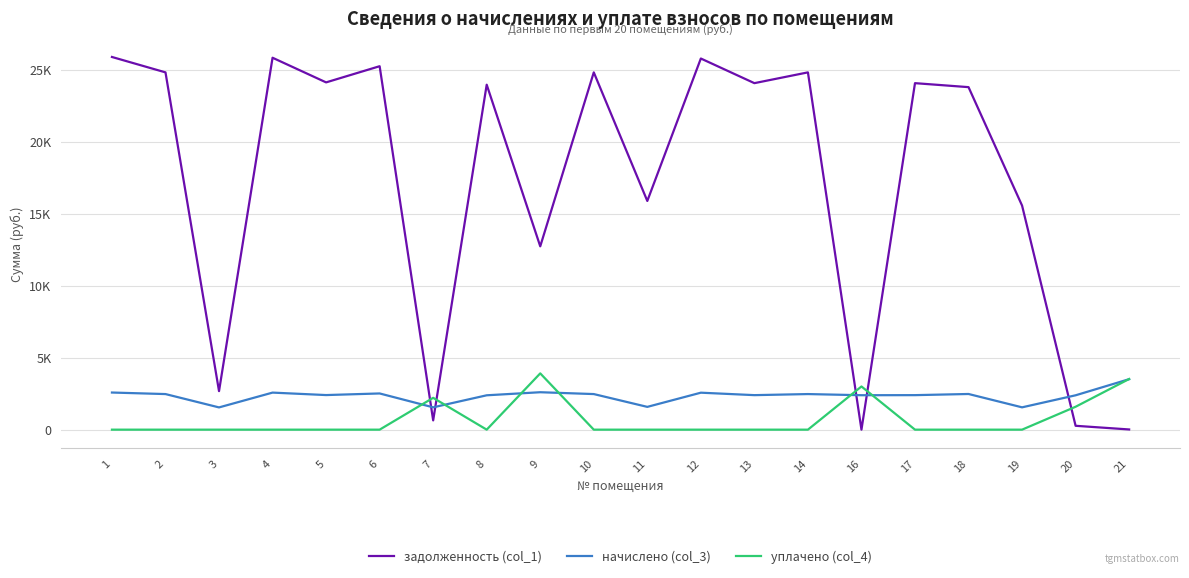

Rank the series at 5 from lowest to highest value.

уплачено (col_4), начислено (col_3), задолженность (col_1)